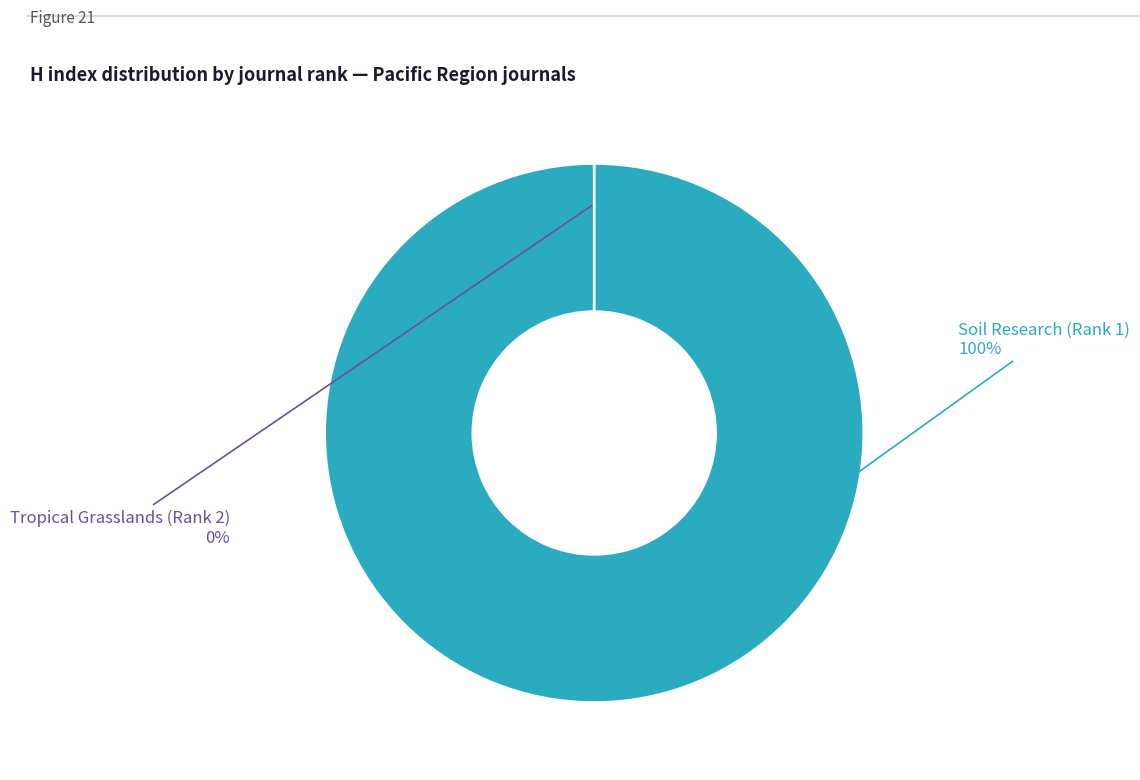

To the nearest percent, what percentage of the pie is Soil Research (Rank 1)?

100%